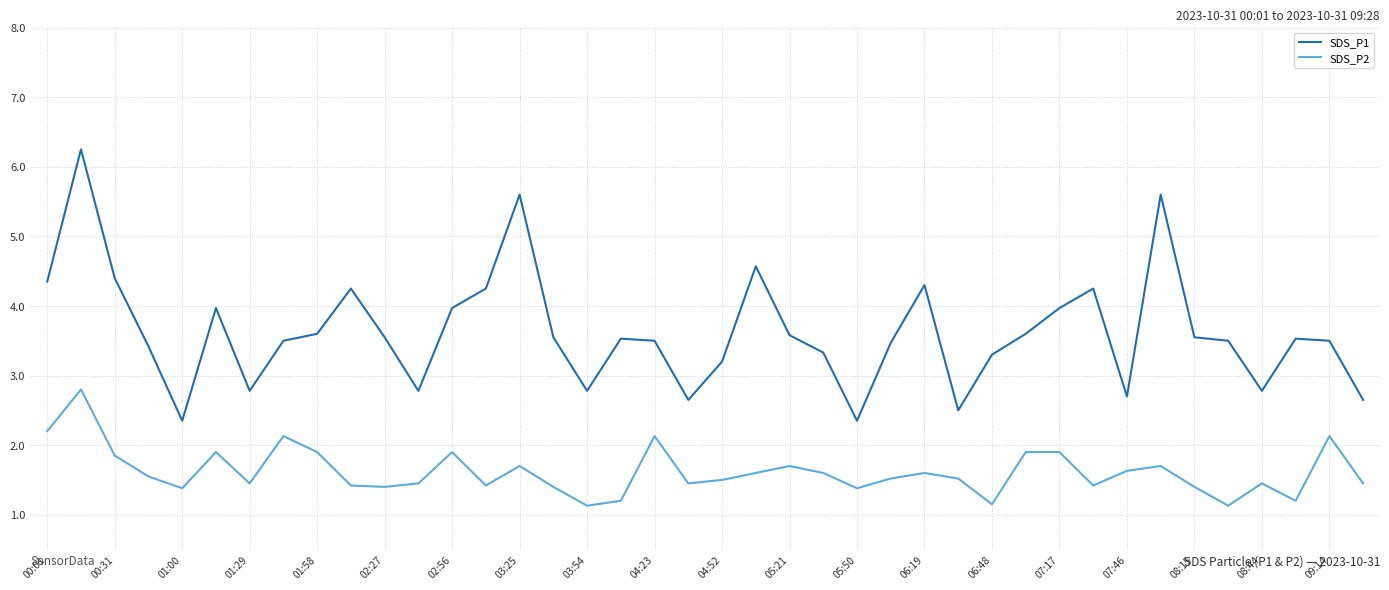

Which series has the largest total across all categories?

SDS_P1